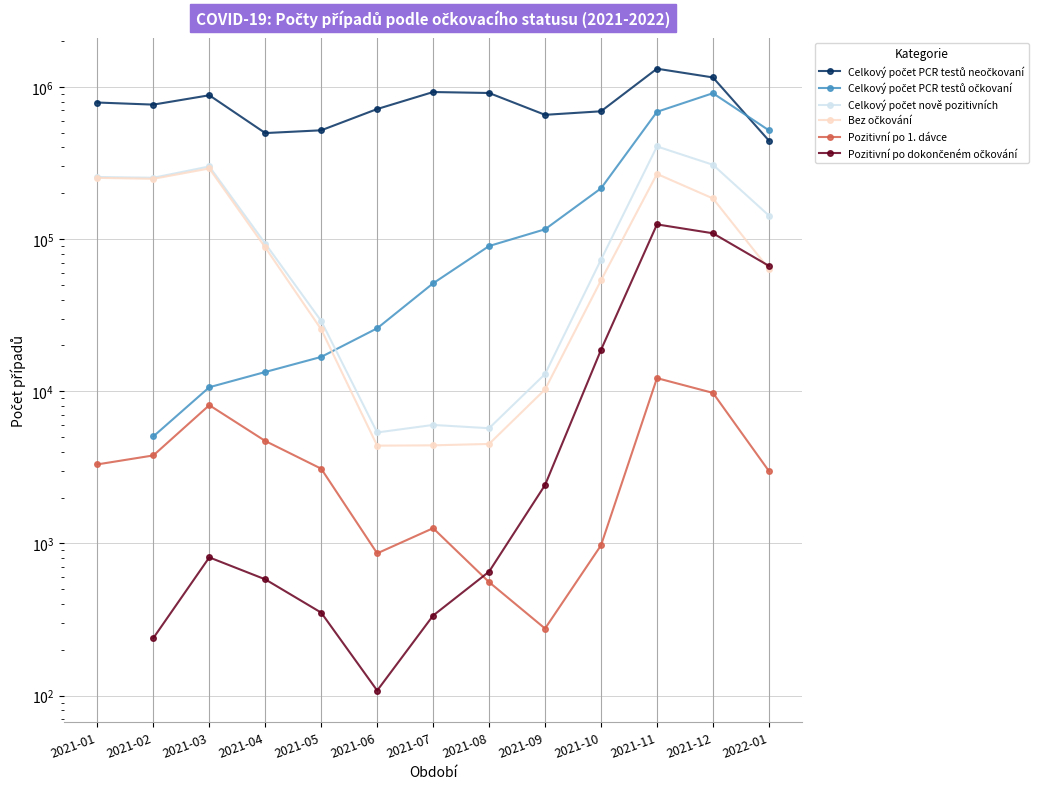

True or false: Celkový počet nově pozitivních and Pozitivní po 1. dávce intersect in this chart.

False